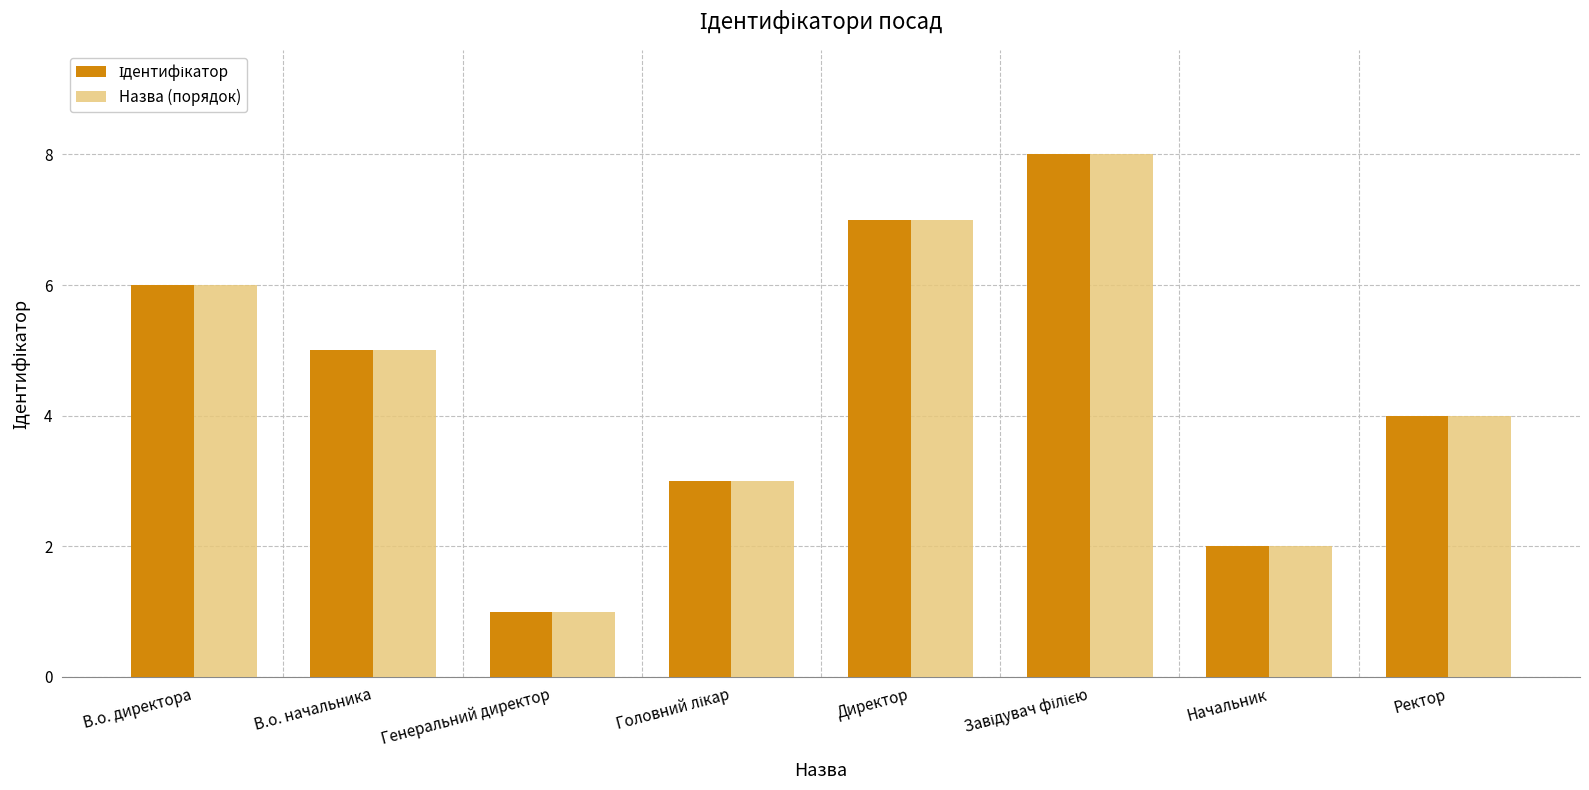

What is the difference between the second highest and minimum values in the Назва (порядок) series?

6